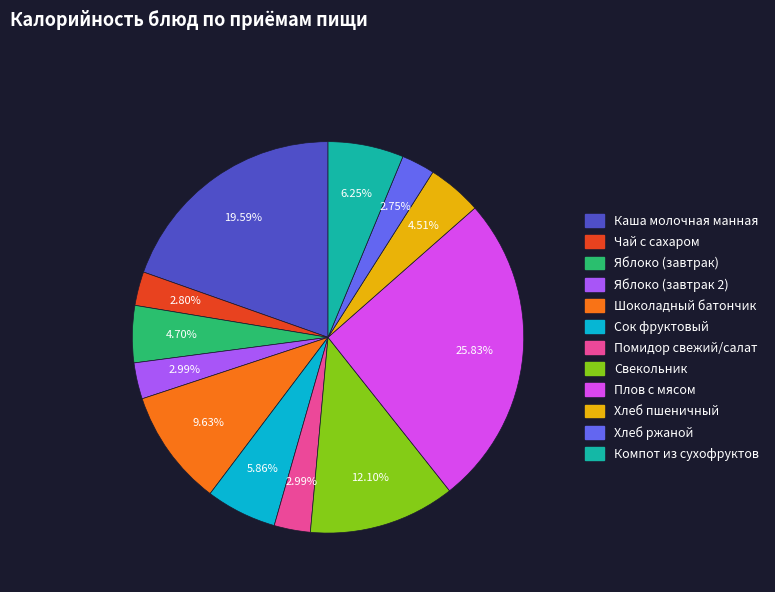

To the nearest percent, what is the combined percentage of Чай с сахаром and Плов с мясом?

29%